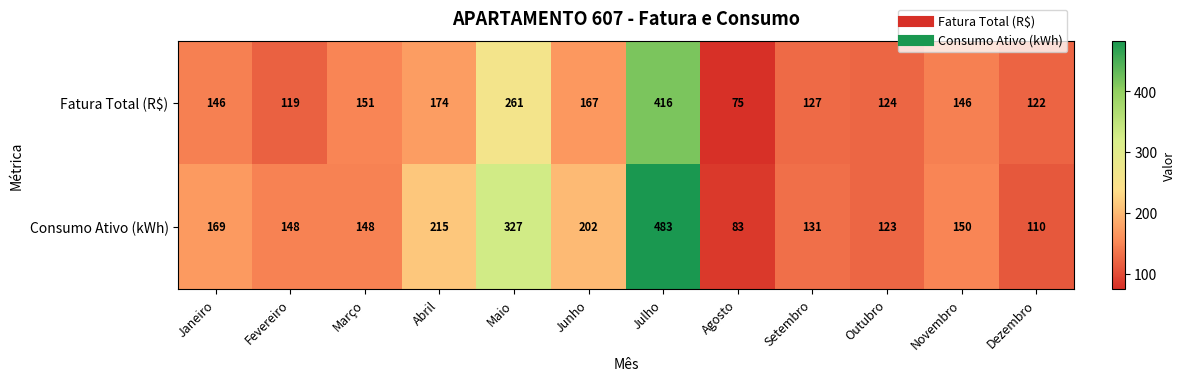

What is the approximate value of Consumo Ativo (kWh) at Agosto, to the nearest 50?

100